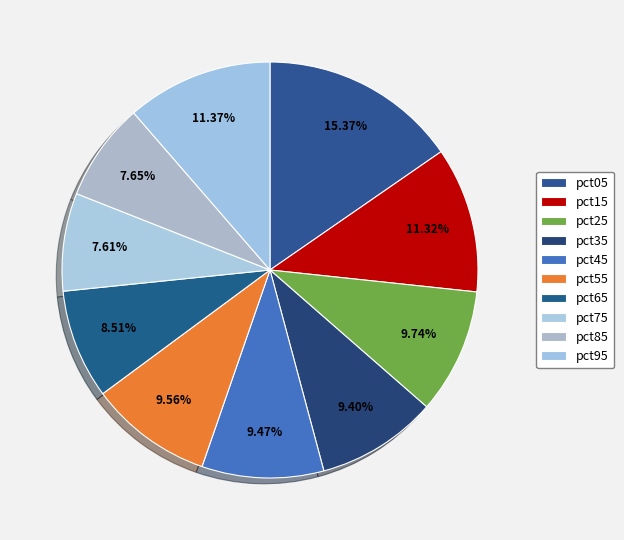

How many segments does this pie chart have?

10